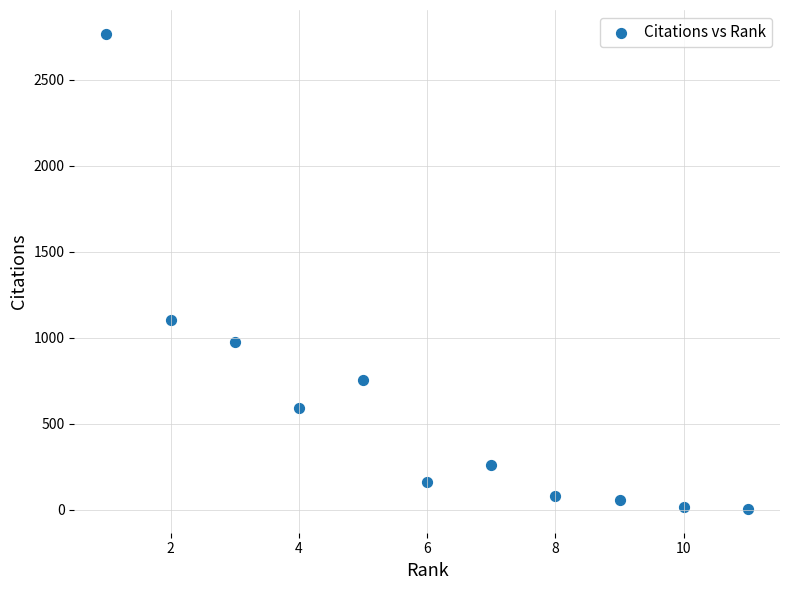

What is the average X value?

6